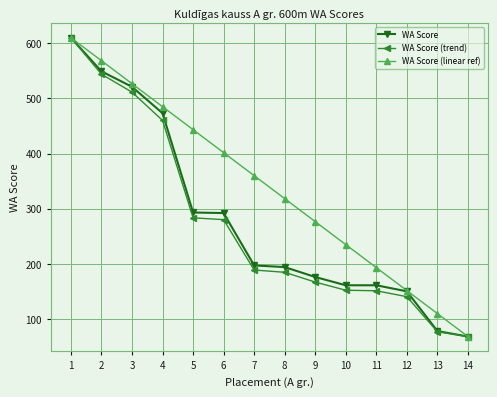

What is the minimum value for WA Score (trend)?

68.0